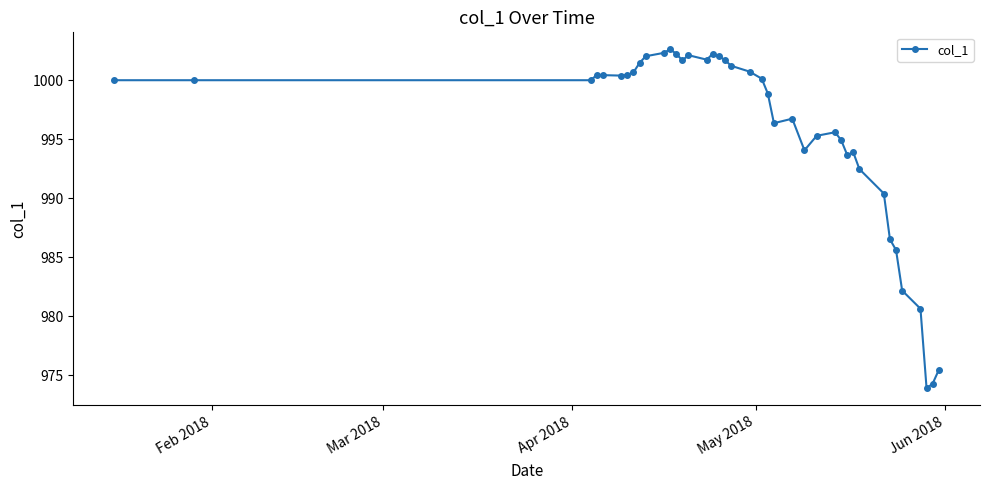

True or false: there are more than 1 points higher than both neighbors.

True